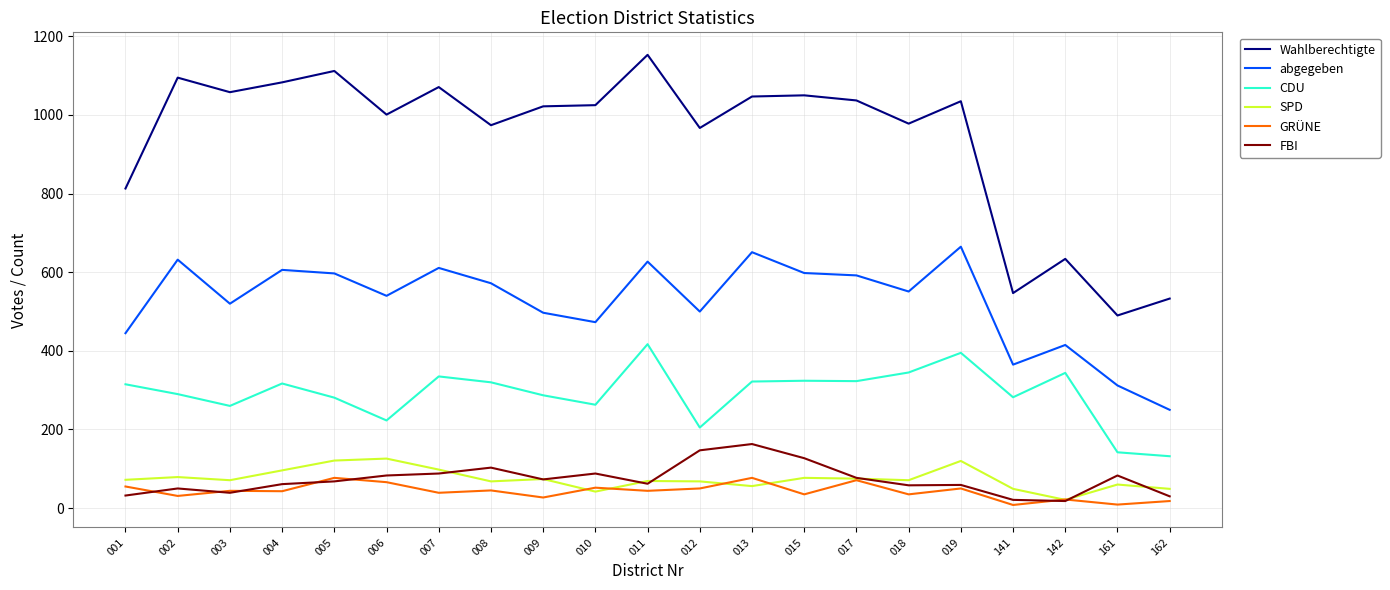

Which series has the largest total across all categories?

Wahlberechtigte